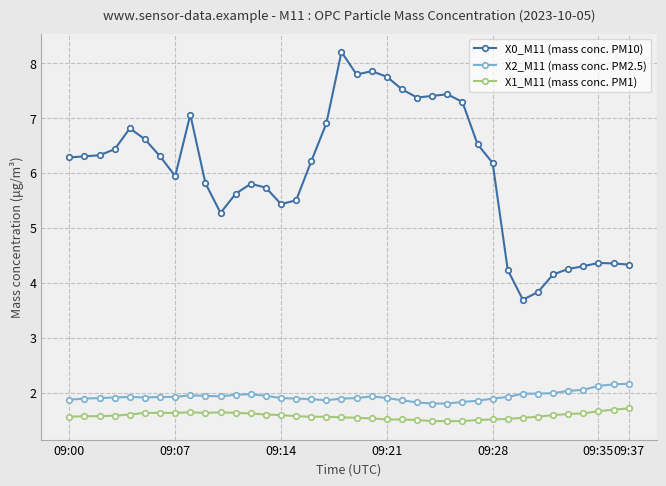

What is the difference between the maximum and minimum values in the X0_M11 (mass conc. PM10) series?

4.5